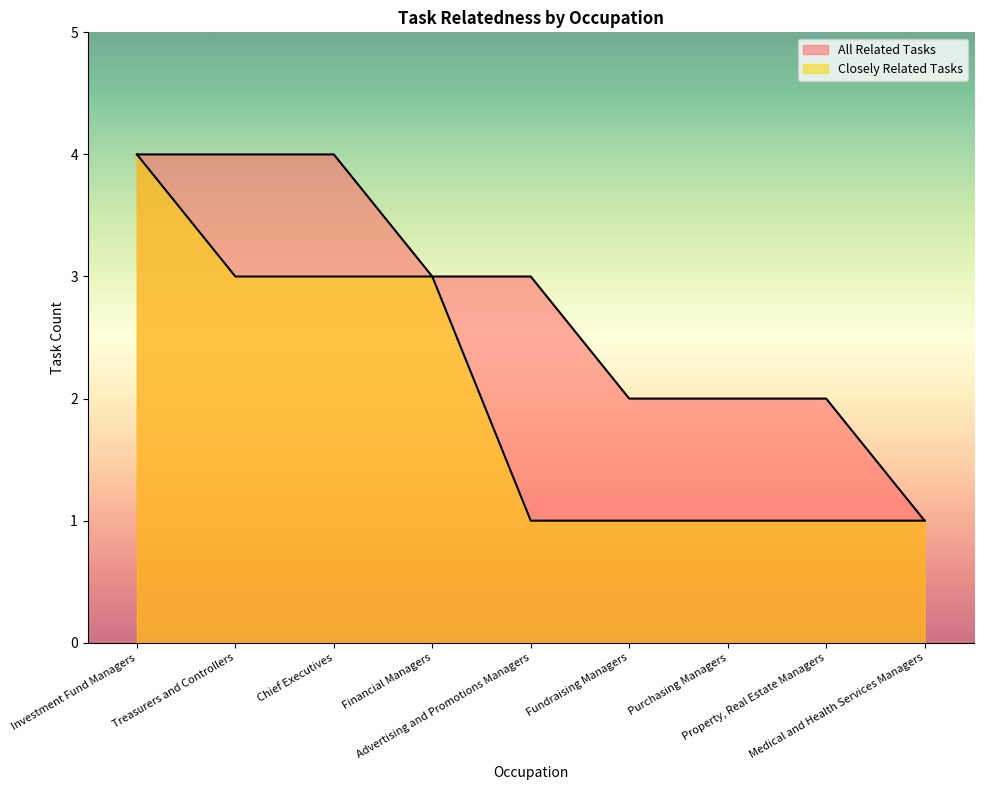

True or false: Closely Related Tasks has more than 1 interior local peaks.

False